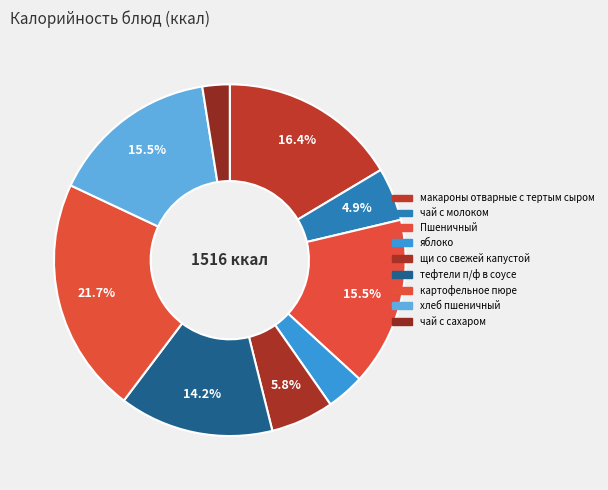

Is there a majority slice in this chart?

No